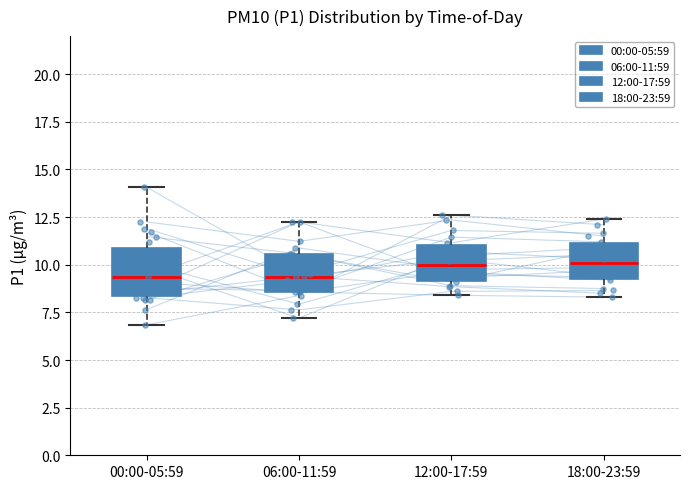

Reading left to right, read every box against the y-axis: the position of its median line, the range the box covers, and the ends of its whiskers. The values are not printed on the chart, so give them approximately, as read against the axis.

00:00-05:59: median 9.5, box 8.5 to 11.0, whiskers 7.0 to 14.0
06:00-11:59: median 9.5, box 8.5 to 10.5, whiskers 7.0 to 12.5
12:00-17:59: median 10.0, box 9.0 to 11.0, whiskers 8.5 to 12.5
18:00-23:59: median 10.0, box 9.0 to 11.0, whiskers 8.5 to 12.5